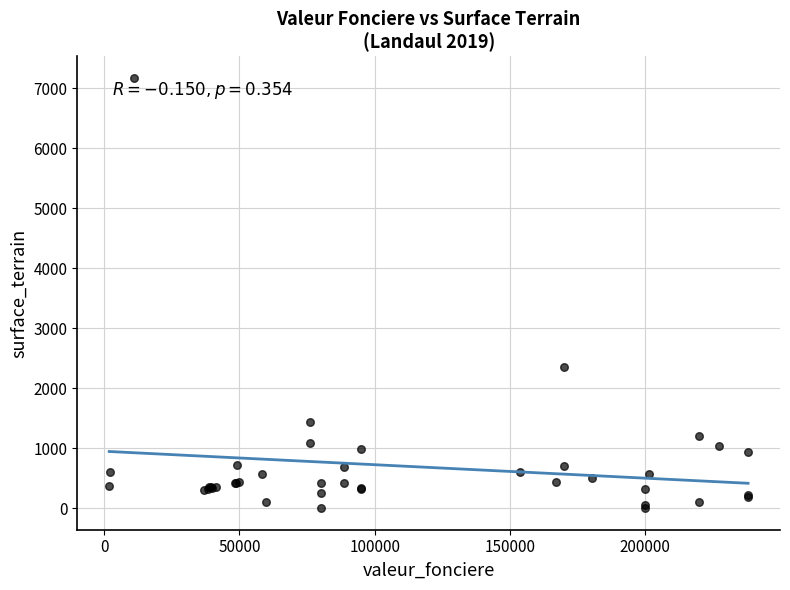

What Y value in the scatter plot is closest to 3585?

2350